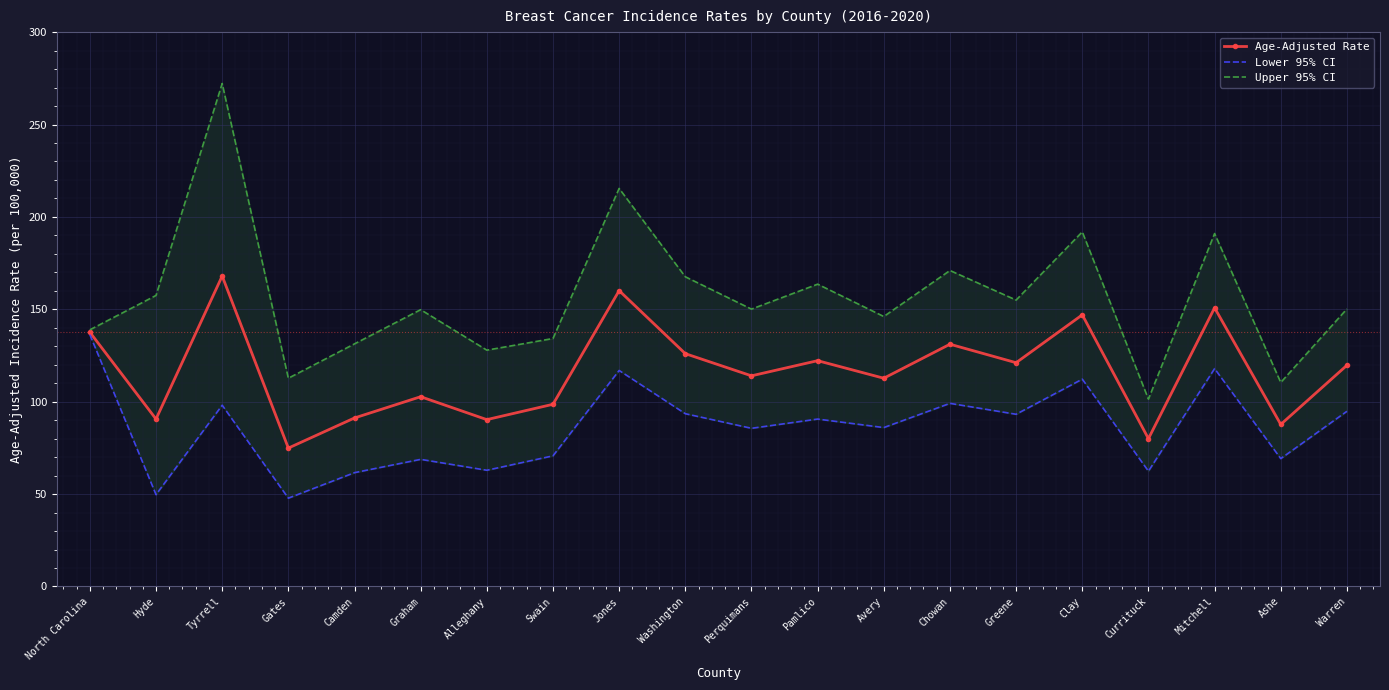

Where is Age-Adjusted Rate nearest to the value 121?

Greene